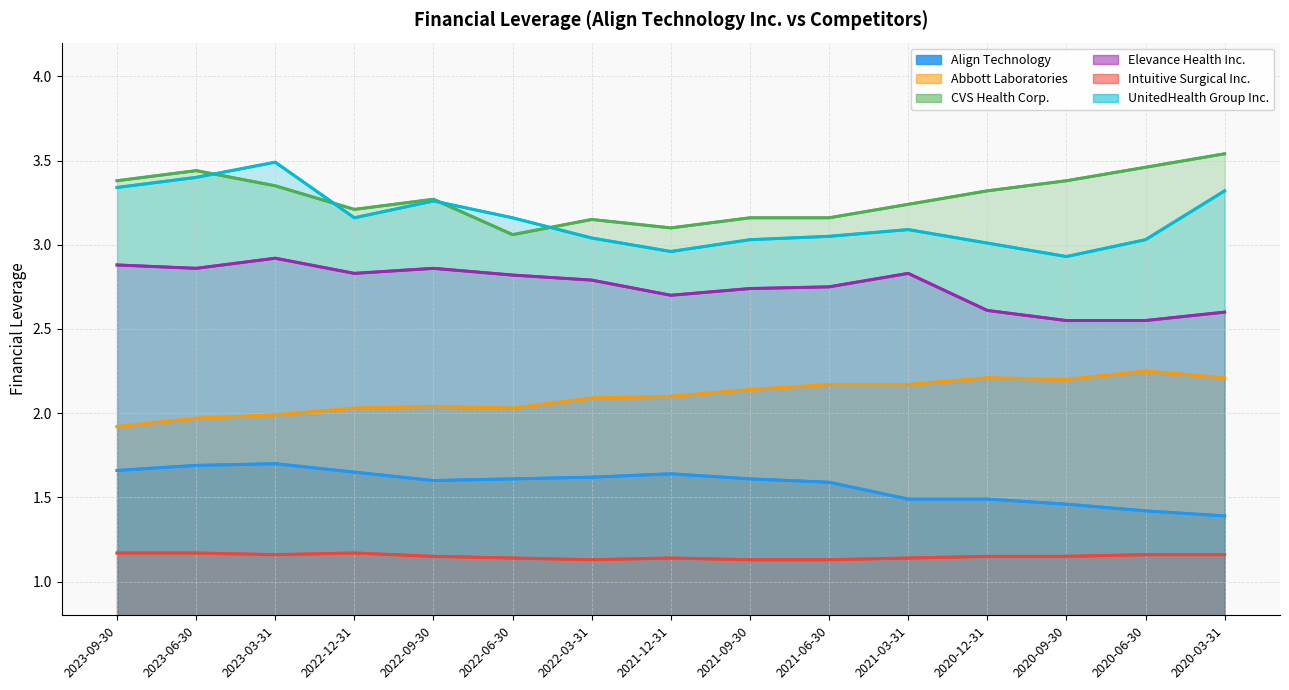

Count the Elevance Health Inc. values in the range 2 to 3.

15